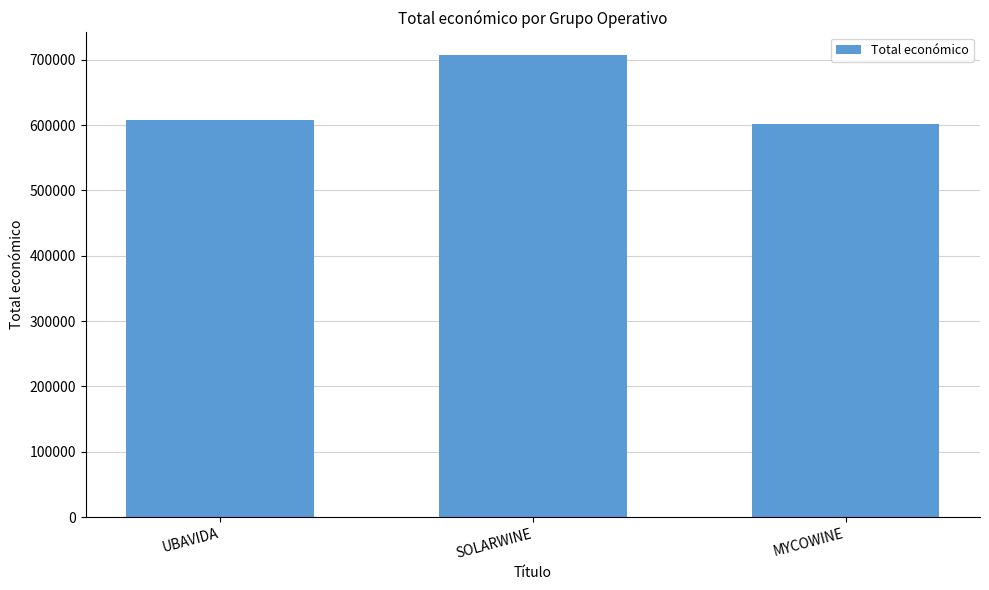

What is the difference between the values at UBAVIDA and SOLARWINE?

99355.0